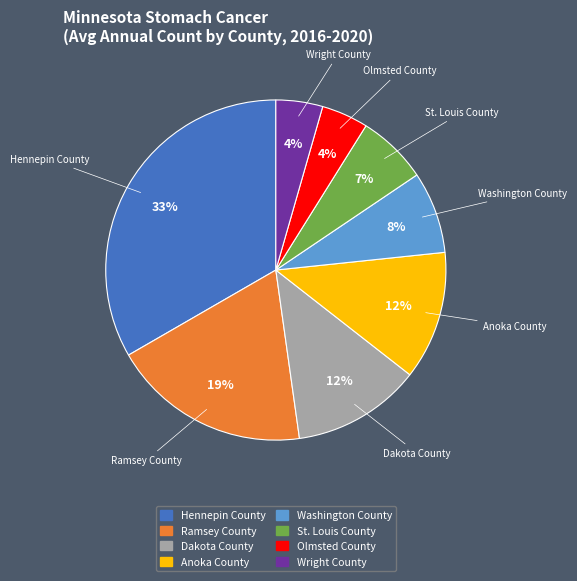

What is the largest slice in the pie chart?

Hennepin County